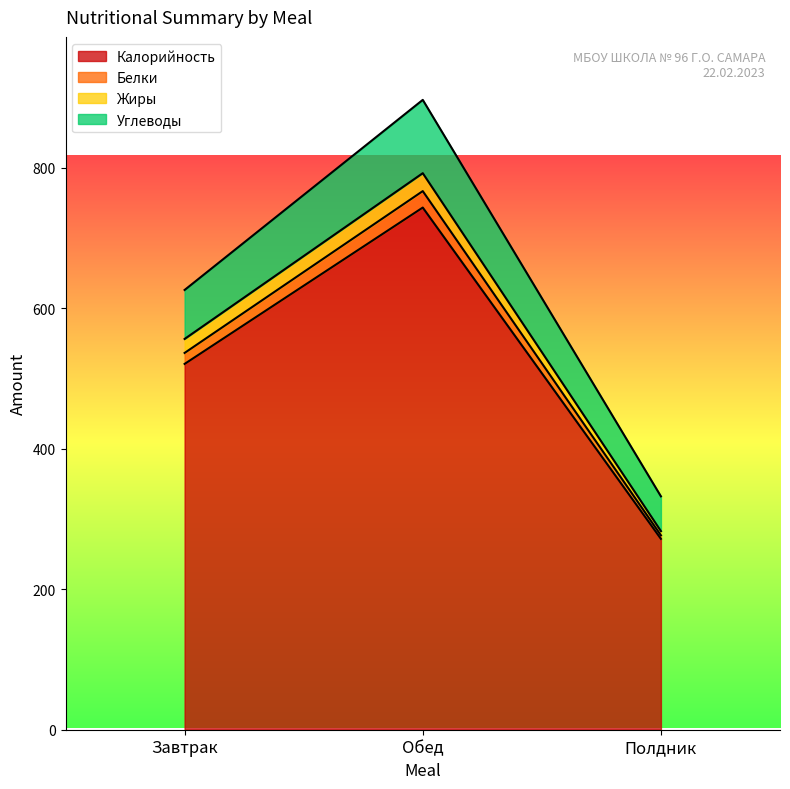

Is it true that Калорийность equals 743.5 at Обед?

True